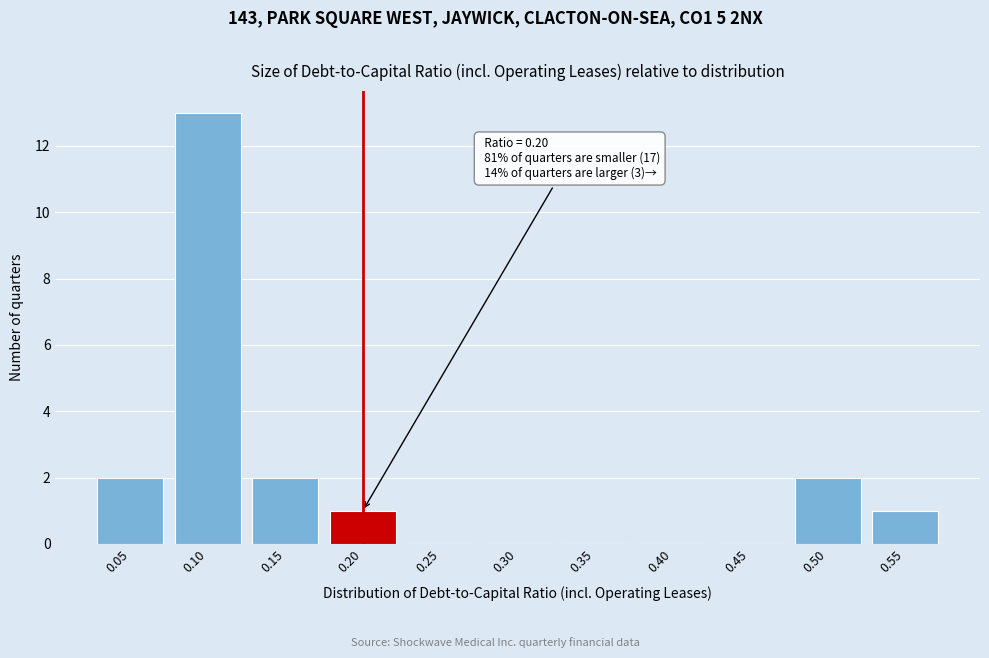

Reading left to right, list all the values displayed in this chart.

0.05=2	0.10=13	0.15=2	0.20=1	0.25=0	0.30=0	0.35=0	0.40=0	0.45=0	0.50=2	0.55=1